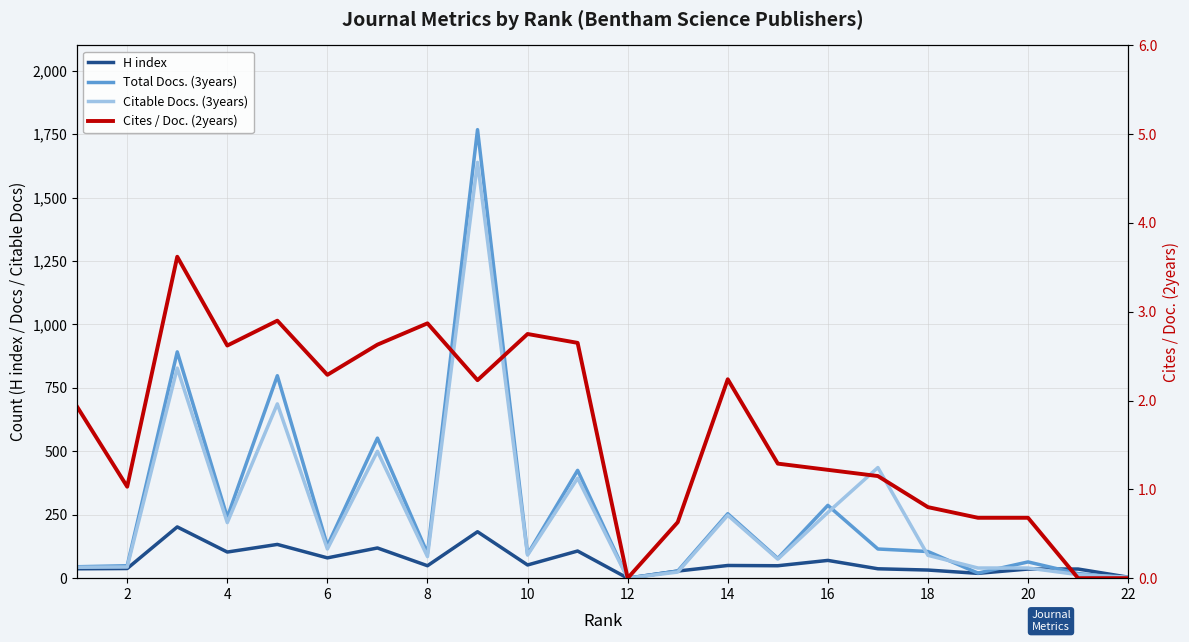

Is it true that H index equals 63.5 at 19?

False